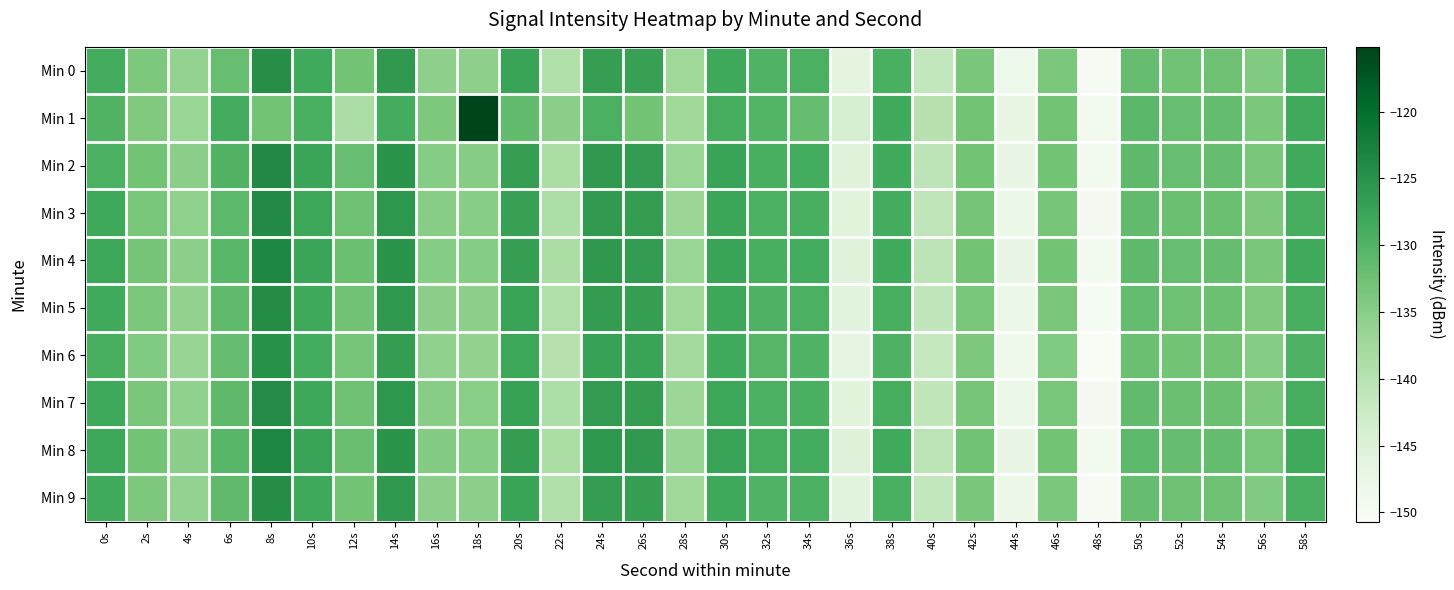

Reading right to left, list all the values displayed in this chart.

Min 0: 58s=-129.2	56s=-134.3	54s=-132.5	52s=-132.6	50s=-131.8	48s=-150.3	46s=-133.8	44s=-148.1	42s=-133.5	40s=-141.3	38s=-129.2	36s=-146.2	34s=-129.5	32s=-129.8	30s=-128.1	28s=-137.3	26s=-127.0	24s=-126.7	22s=-139.3	20s=-127.5	18s=-135.5	16s=-135.4	14s=-126.1	12s=-132.9	10s=-128.4	8s=-124.5	6s=-131.8	4s=-136.1	2s=-134.0	0s=-128.8
Min 1: 58s=-128.4	56s=-133.7	54s=-131.6	52s=-131.9	50s=-130.8	48s=-149.5	46s=-132.9	44s=-147.0	42s=-132.8	40s=-140.0	38s=-128.5	36s=-144.1	34s=-131.8	32s=-130.2	30s=-128.9	28s=-137.5	26s=-133.0	24s=-129.4	22s=-135.2	20s=-131.5	18s=-115.1	16s=-133.9	14s=-128.7	12s=-138.7	10s=-129.2	8s=-132.9	6s=-128.6	4s=-136.7	2s=-134.1	0s=-130.1
Min 2: 58s=-128.6	56s=-133.6	54s=-131.8	52s=-131.9	50s=-131.1	48s=-149.6	46s=-133.0	44s=-147.4	42s=-132.8	40s=-140.6	38s=-128.5	36s=-145.5	34s=-128.8	32s=-129.1	30s=-127.4	28s=-136.6	26s=-126.3	24s=-126.0	22s=-138.6	20s=-126.8	18s=-134.8	16s=-134.7	14s=-125.4	12s=-131.9	10s=-127.6	8s=-123.8	6s=-130.1	4s=-135.2	2s=-132.8	0s=-129.5
Min 3: 58s=-128.9	56s=-133.9	54s=-132.1	52s=-132.2	50s=-131.4	48s=-149.9	46s=-133.3	44s=-147.7	42s=-133.1	40s=-140.9	38s=-128.8	36s=-145.8	34s=-129.1	32s=-129.4	30s=-127.7	28s=-136.9	26s=-126.6	24s=-126.2	22s=-138.9	20s=-127.0	18s=-135.0	16s=-134.9	14s=-125.7	12s=-132.4	10s=-127.9	8s=-124.0	6s=-130.9	4s=-135.6	2s=-133.4	0s=-128.2
Min 4: 58s=-128.6	56s=-133.6	54s=-131.8	52s=-131.9	50s=-131.1	48s=-149.6	46s=-133.0	44s=-147.4	42s=-132.8	40s=-140.6	38s=-128.5	36s=-145.5	34s=-128.8	32s=-129.1	30s=-127.4	28s=-136.6	26s=-126.3	24s=-125.9	22s=-138.6	20s=-126.7	18s=-134.7	16s=-134.6	14s=-125.4	12s=-132.1	10s=-127.6	8s=-123.7	6s=-130.6	4s=-135.3	2s=-133.1	0s=-127.9
Min 5: 58s=-129.1	56s=-134.1	54s=-132.3	52s=-132.4	50s=-131.6	48s=-150.1	46s=-133.6	44s=-147.9	42s=-133.4	40s=-141.2	38s=-129.1	36s=-146.0	34s=-129.4	32s=-129.7	30s=-128.0	28s=-137.2	26s=-126.8	24s=-126.5	22s=-139.2	20s=-127.3	18s=-135.3	16s=-135.2	14s=-126.0	12s=-132.7	10s=-128.2	8s=-124.3	6s=-131.2	4s=-135.9	2s=-133.7	0s=-128.5
Min 6: 58s=-129.7	56s=-134.7	54s=-132.9	52s=-133.0	50s=-132.2	48s=-150.7	46s=-134.2	44s=-148.5	42s=-134.0	40s=-141.8	38s=-129.7	36s=-146.6	34s=-130.0	32s=-130.3	30s=-128.6	28s=-137.8	26s=-127.4	24s=-127.1	22s=-139.8	20s=-127.9	18s=-135.9	16s=-135.8	14s=-126.6	12s=-133.3	10s=-128.8	8s=-124.9	6s=-131.8	4s=-136.5	2s=-134.3	0s=-129.1
Min 7: 58s=-128.9	56s=-133.9	54s=-132.1	52s=-132.2	50s=-131.4	48s=-150.0	46s=-133.4	44s=-147.8	42s=-133.2	40s=-141.0	38s=-128.9	36s=-145.9	34s=-129.2	32s=-129.5	30s=-127.8	28s=-137.0	26s=-126.6	24s=-126.3	22s=-139.0	20s=-127.1	18s=-135.1	16s=-135.0	14s=-125.8	12s=-132.5	10s=-128.0	8s=-124.1	6s=-131.0	4s=-135.7	2s=-133.5	0s=-128.3
Min 8: 58s=-128.4	56s=-133.4	54s=-131.6	52s=-131.7	50s=-130.9	48s=-149.5	46s=-132.9	44s=-147.3	42s=-132.7	40s=-140.5	38s=-128.4	36s=-145.4	34s=-128.7	32s=-129.0	30s=-127.3	28s=-136.5	26s=-126.1	24s=-125.8	22s=-138.5	20s=-126.6	18s=-134.6	16s=-134.5	14s=-125.3	12s=-132.0	10s=-127.5	8s=-123.6	6s=-130.5	4s=-135.2	2s=-133.0	0s=-127.8
Min 9: 58s=-129.2	56s=-134.2	54s=-132.4	52s=-132.5	50s=-131.7	48s=-150.2	46s=-133.7	44s=-148.0	42s=-133.5	40s=-141.3	38s=-129.2	36s=-146.1	34s=-129.5	32s=-129.8	30s=-128.1	28s=-137.3	26s=-126.9	24s=-126.6	22s=-139.3	20s=-127.4	18s=-135.4	16s=-135.3	14s=-126.1	12s=-132.8	10s=-128.3	8s=-124.4	6s=-131.3	4s=-136.0	2s=-133.8	0s=-128.6